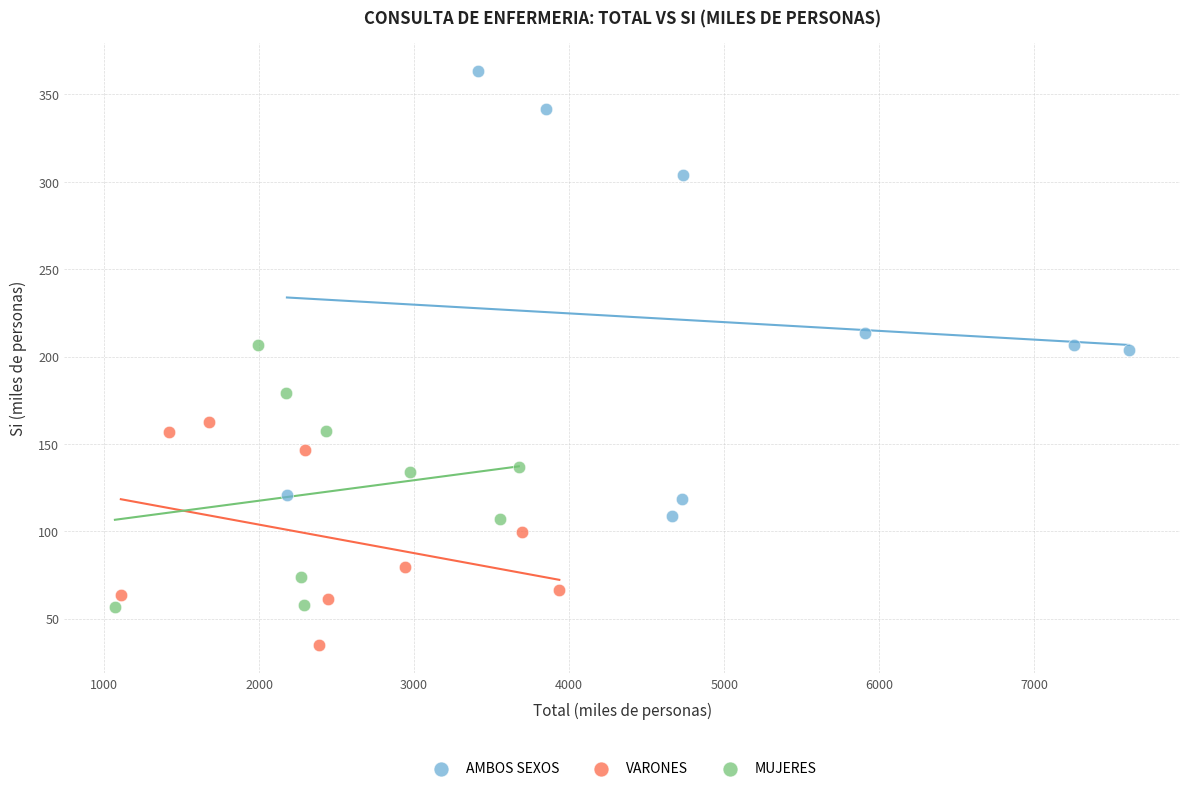

Which series contains the highest Y value?

AMBOS SEXOS